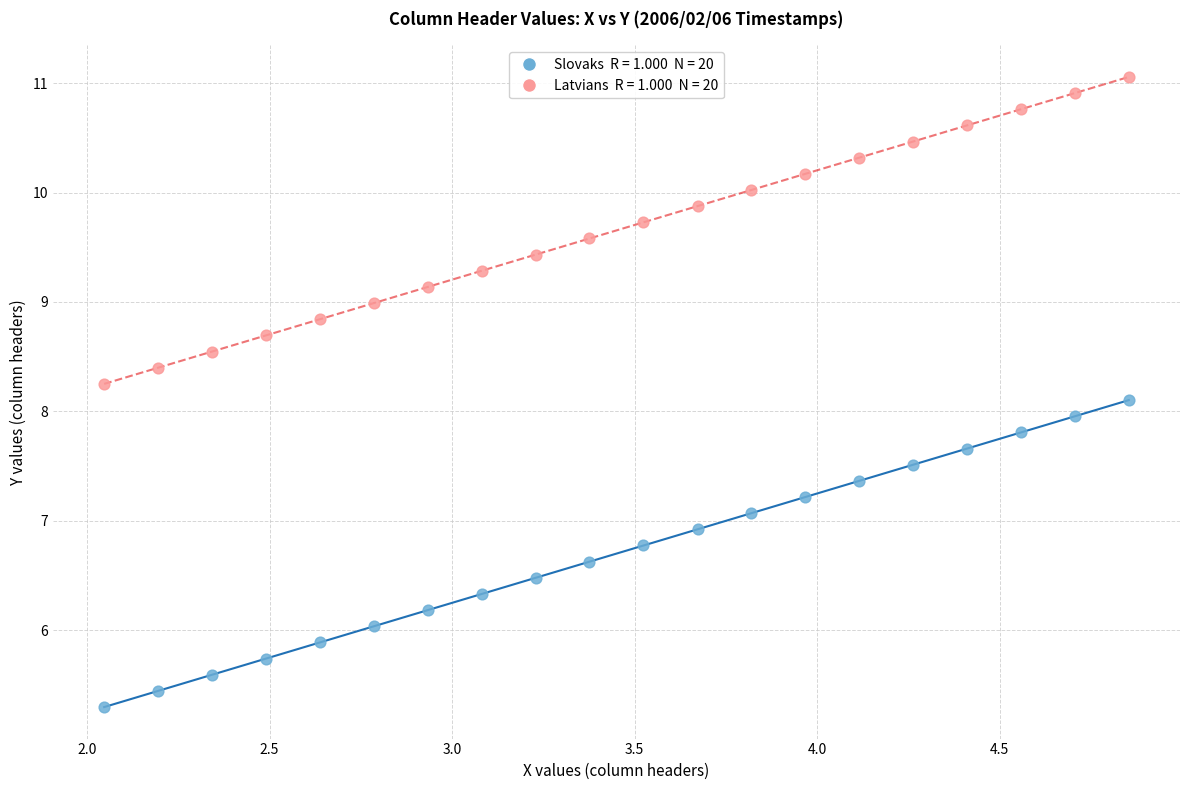

Across all data points, what is the range of X values (max minus min)?

2.8